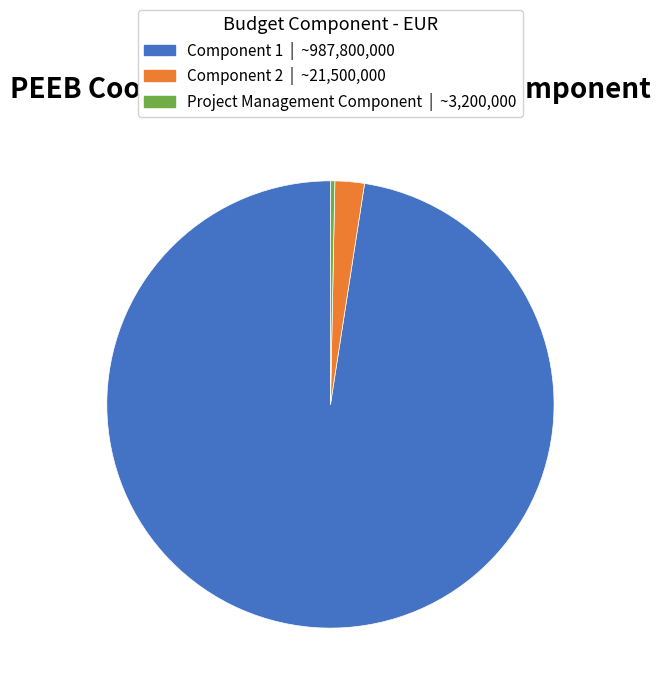

Between Project Management Component and Component 1, which is larger?

Component 1